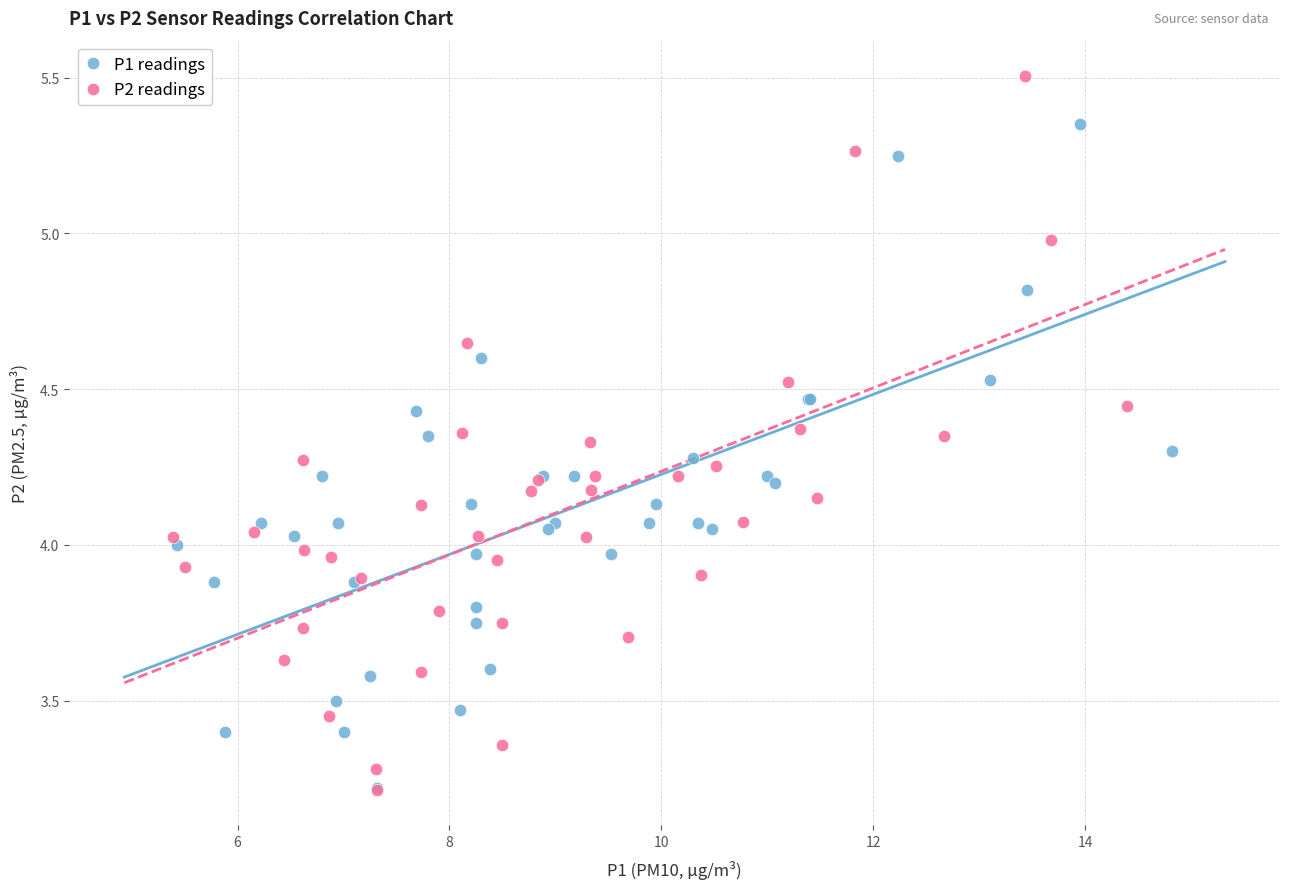

Which series contains the highest Y value?

P2 readings